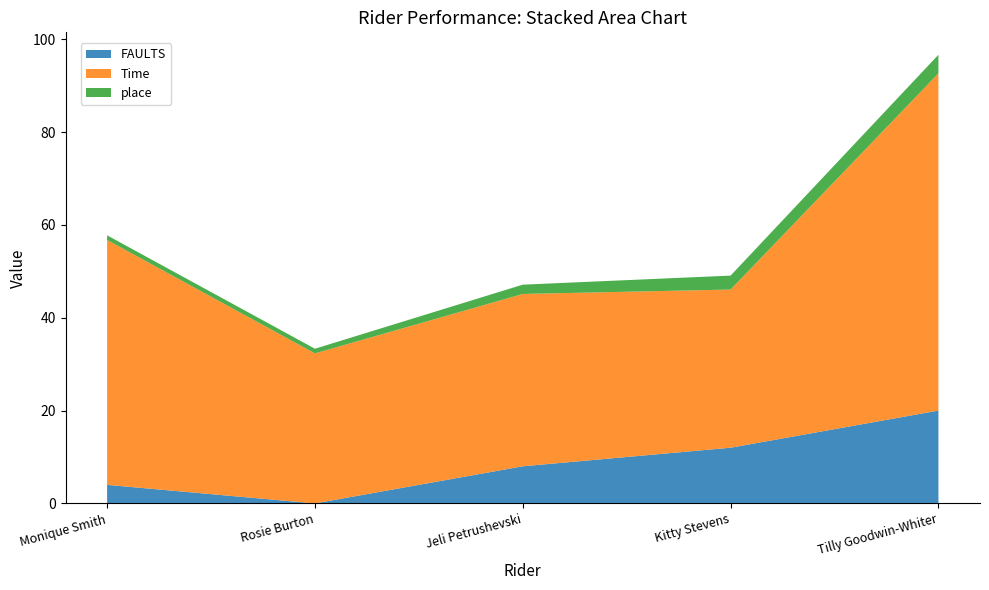

Reading left to right, list all the values displayed in this chart.

FAULTS: 4.0	0.0	8.0	12.0	20.0
Time: 52.8	32.3	37.1	34.1	72.6
place: 1.0	1.0	2.0	3.0	4.0